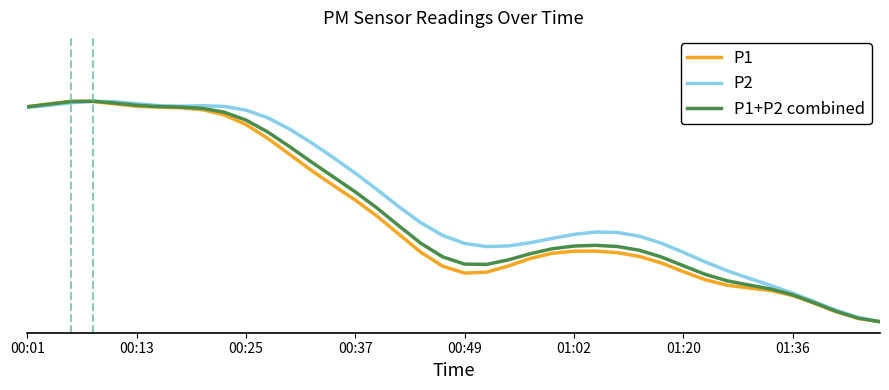

True or false: P1+P2 combined has more than 2 interior local peaks.

False